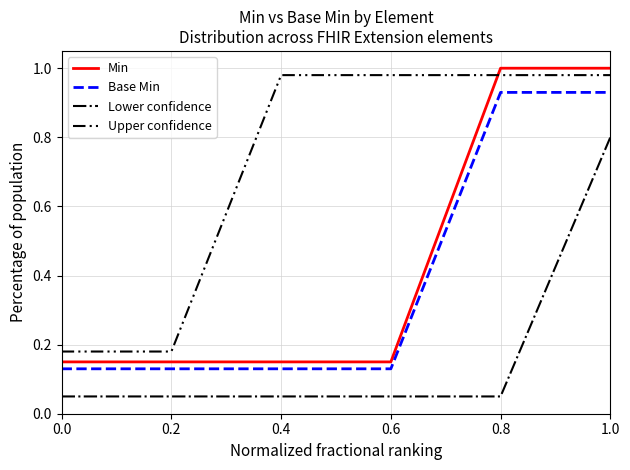

Which series has the widest spread of values?

Min